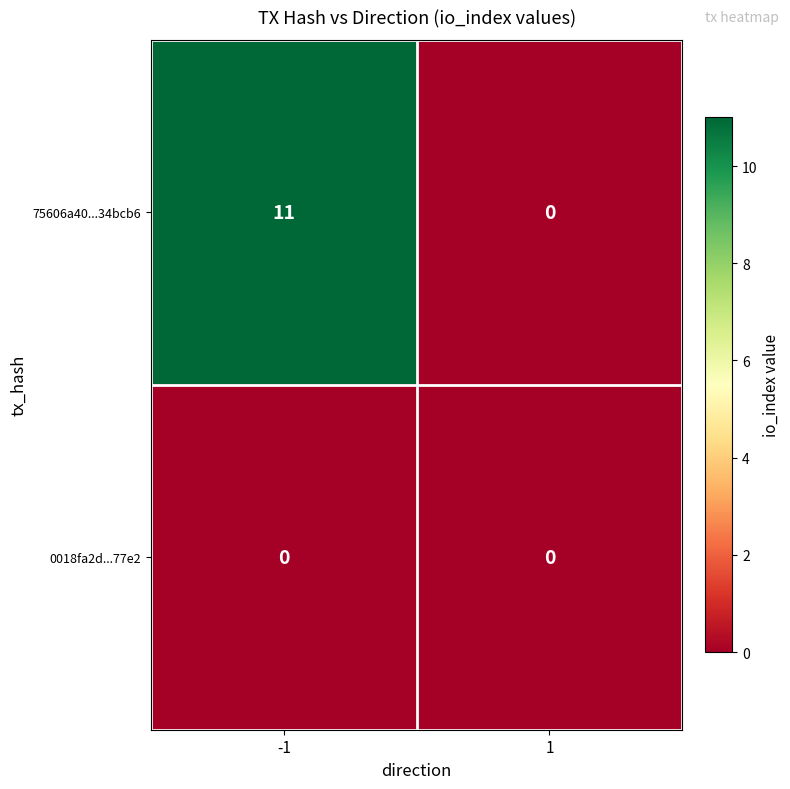

Which series has the largest total across all categories?

75606a40...34bcb6